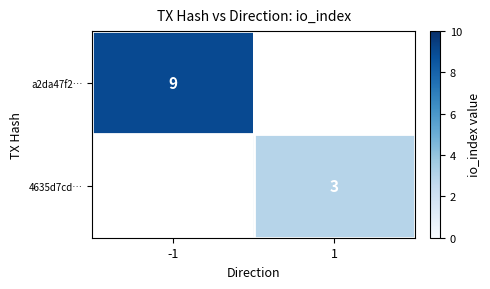

The value of 4635d7cd… at 1 is 4. True or false?

False